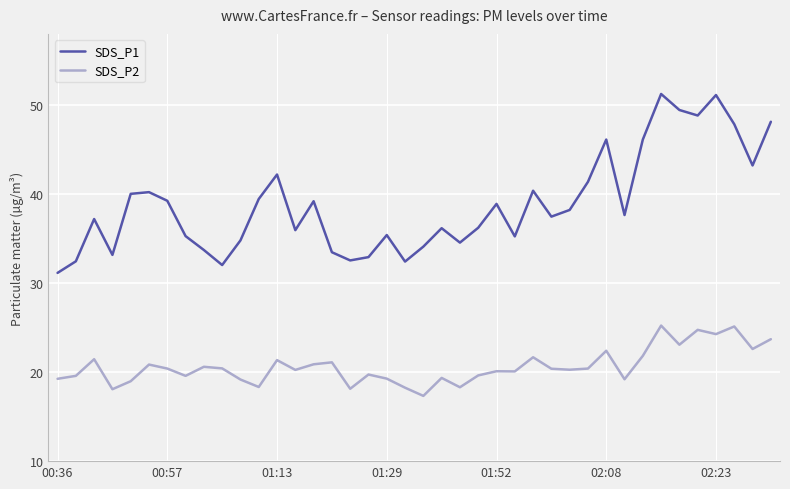

True or false: SDS_P2 and SDS_P1 intersect in this chart.

False